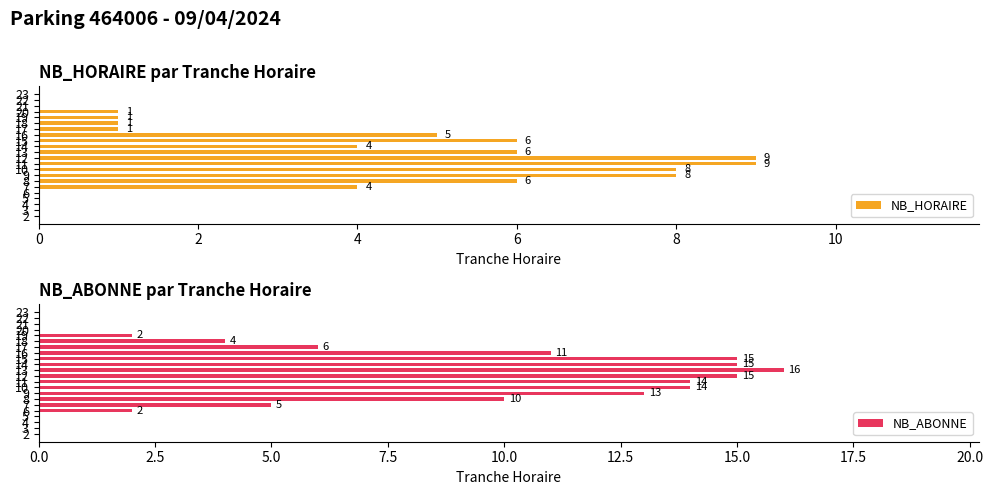

Between 16 and 13, which is larger?

13